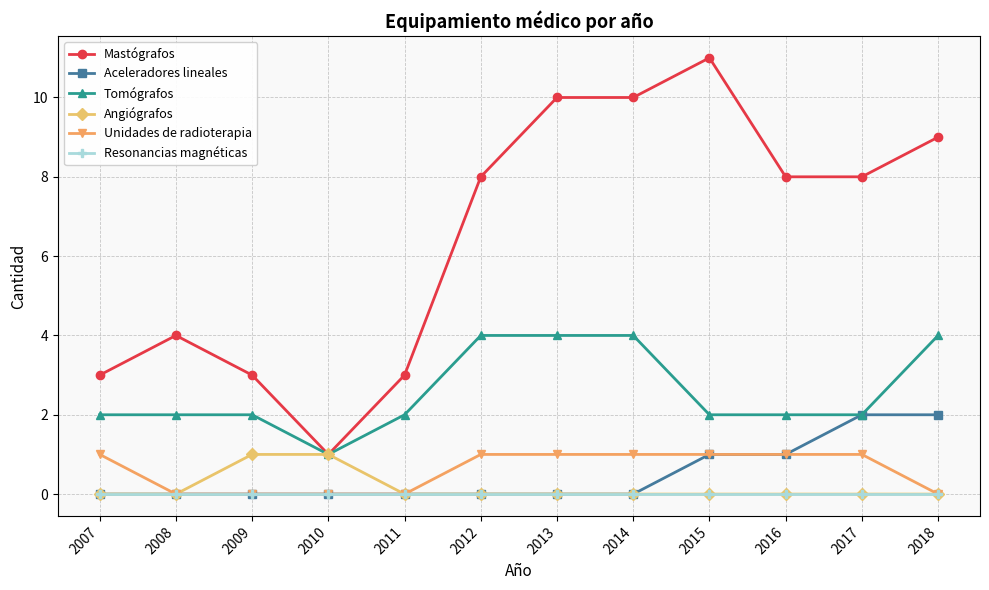

Does the chart display data point markers on the line(s)?

Yes